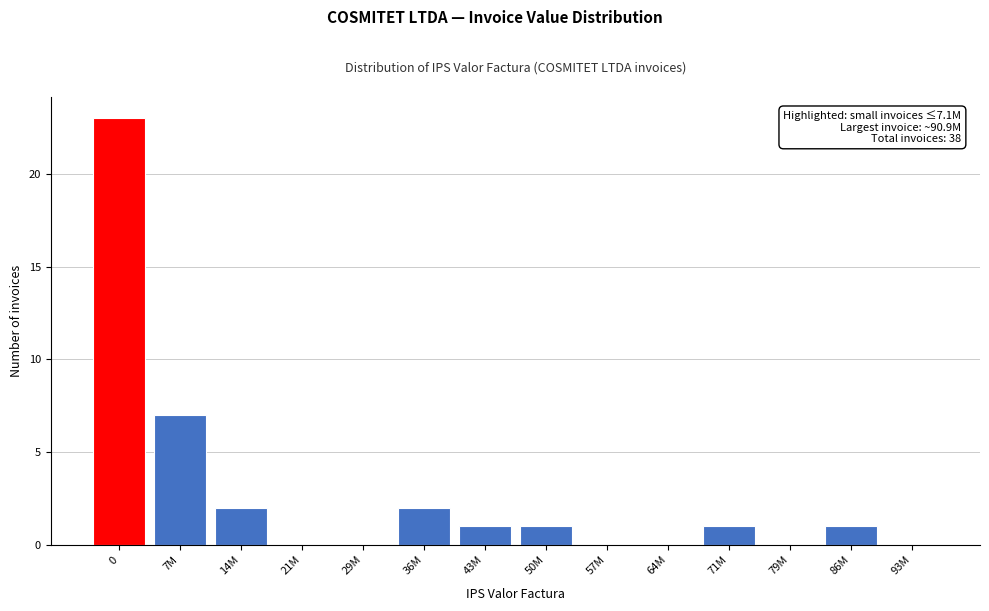

Reading left to right, transcribe all the data shown in this chart.

0=23	7M=7	14M=2	21M=0	29M=0	36M=2	43M=1	50M=1	57M=0	64M=0	71M=1	79M=0	86M=1	93M=0